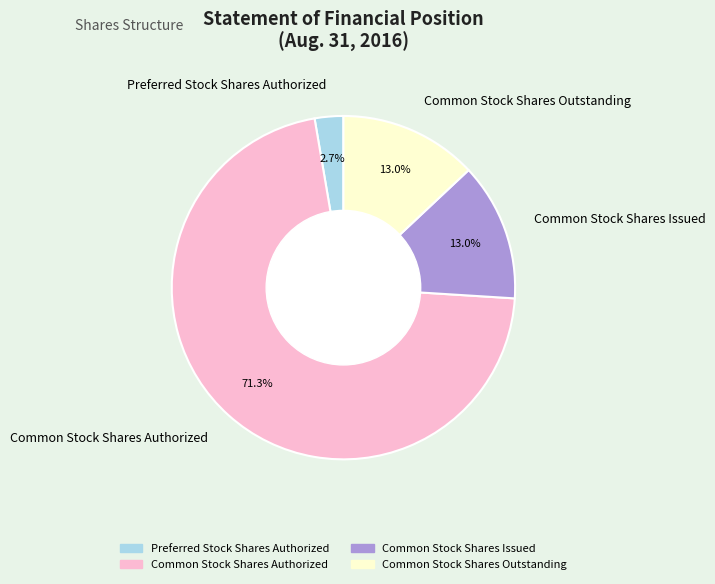

What percentage is the Common Stock Shares Issued slice, to the nearest percent?

13%